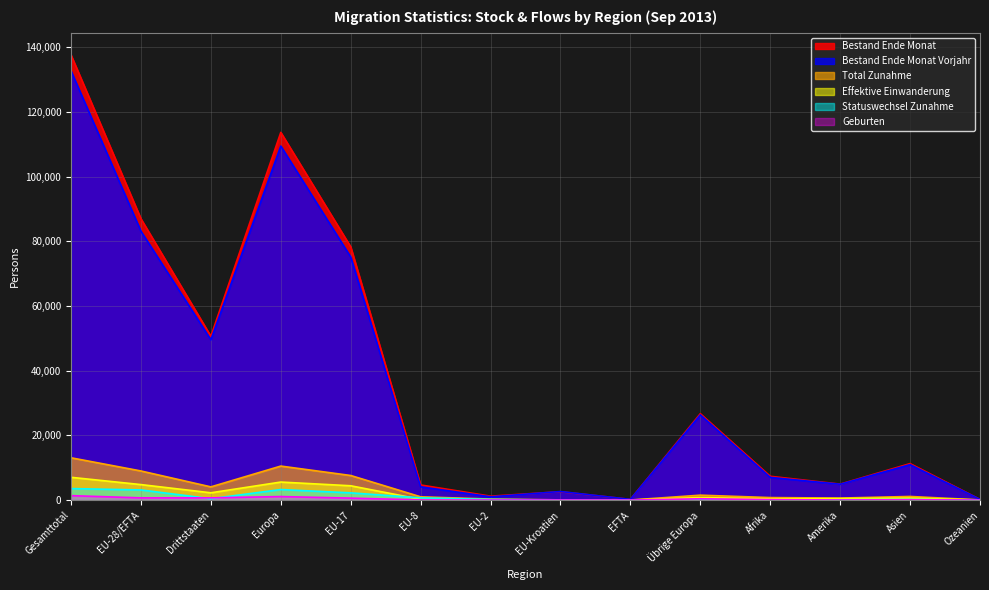

What are all the series names shown in the legend?

Bestand Ende Monat, Bestand Ende Monat Vorjahr, Total Zunahme, Effektive Einwanderung, Statuswechsel Zunahme, Geburten